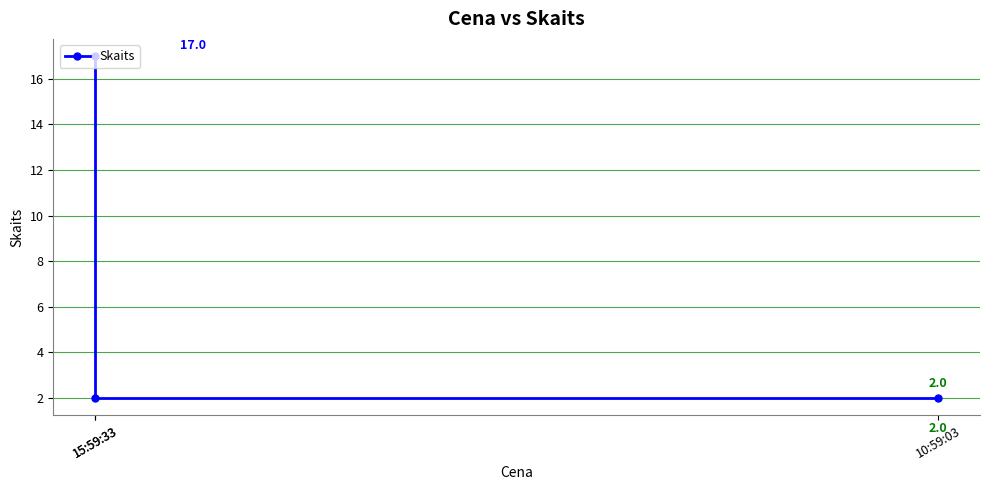

What is the value of the 2nd point from the left?

2